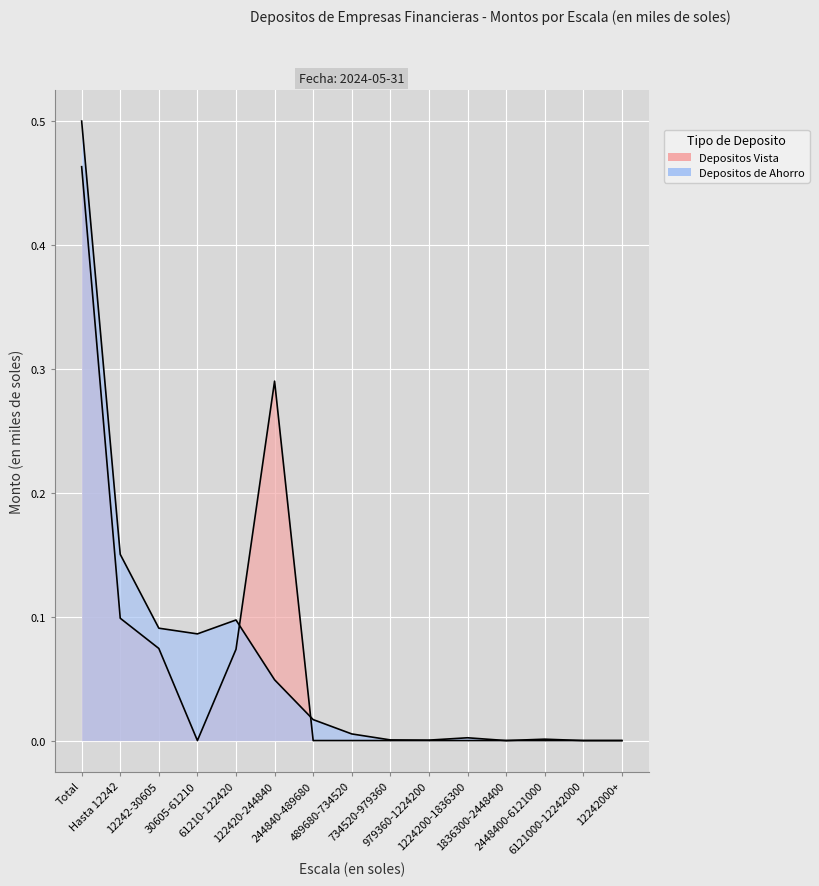

What is the average value of the Depositos de Ahorro series?

0.1